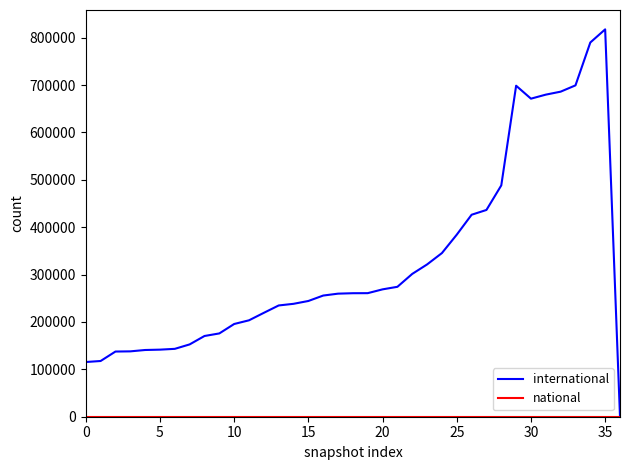

What is the greatest value displayed?

817477